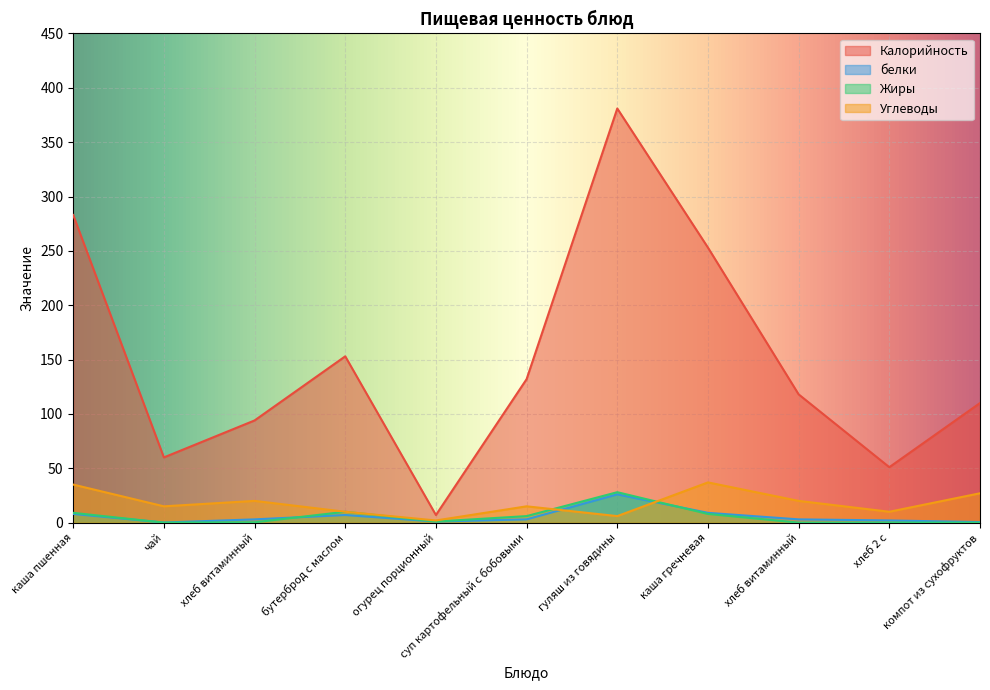

Rank the series by their maximum value, from lowest to highest.

белки, Жиры, Углеводы, Калорийность